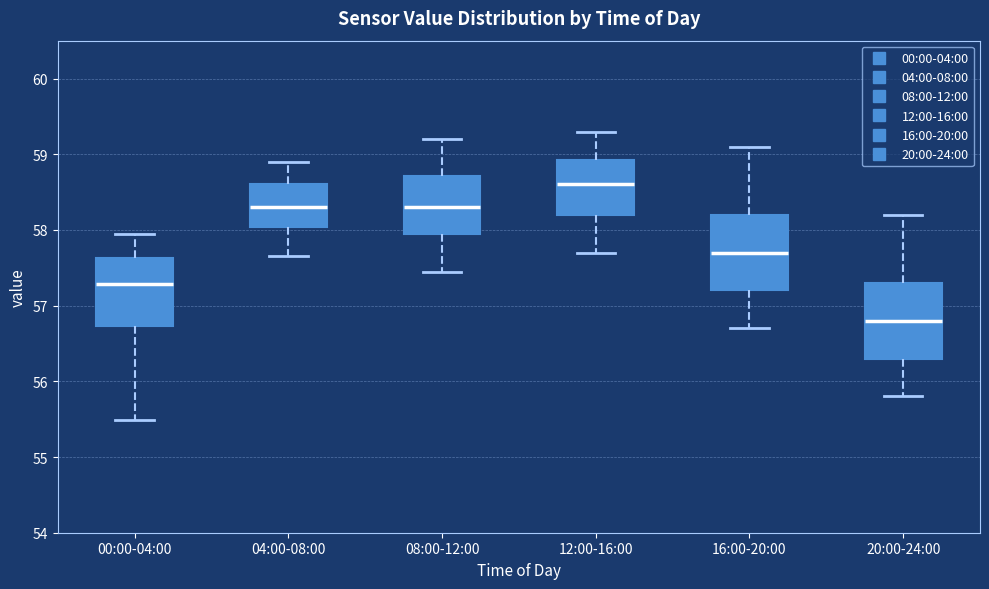

Where is the lower edge of the box for 04:00-08:00 on the y-axis? The values are not printed on the chart, so give them approximately, as read against the axis.

58.0